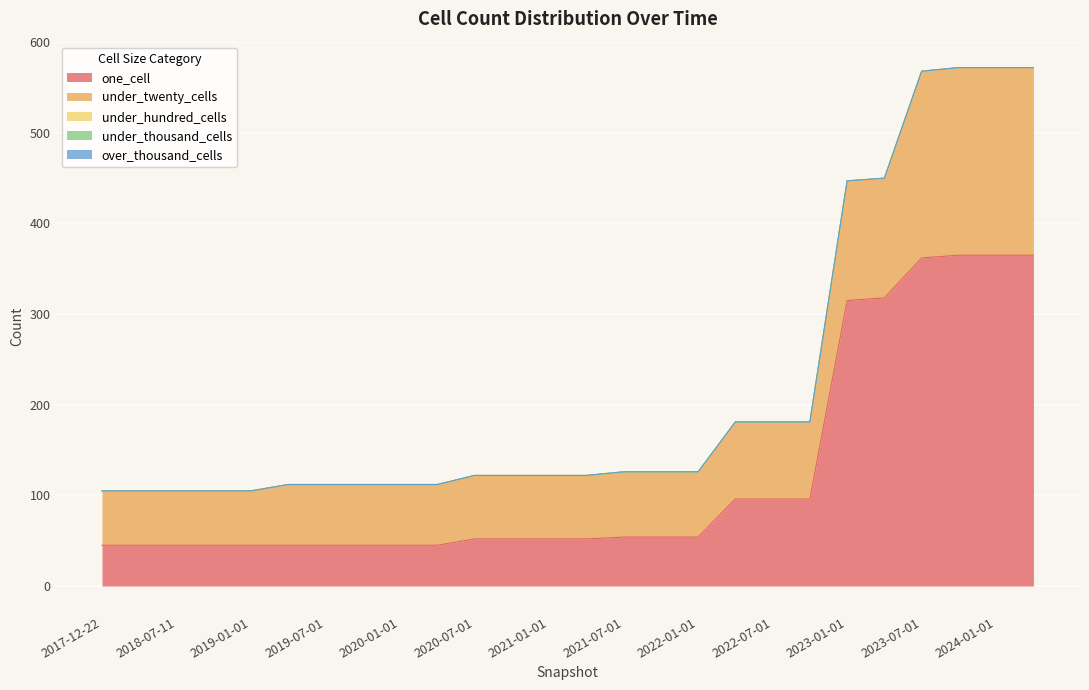

Which series has the largest range (max minus min)?

one_cell